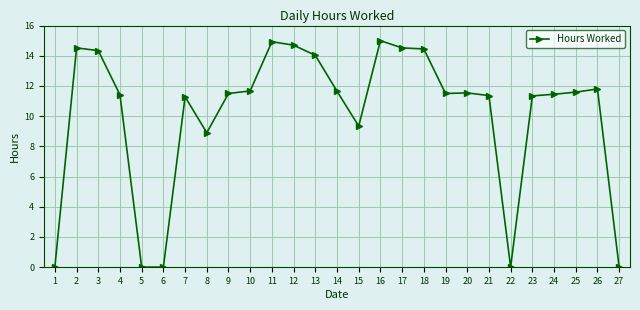

Does the chart display data point markers on the line(s)?

Yes